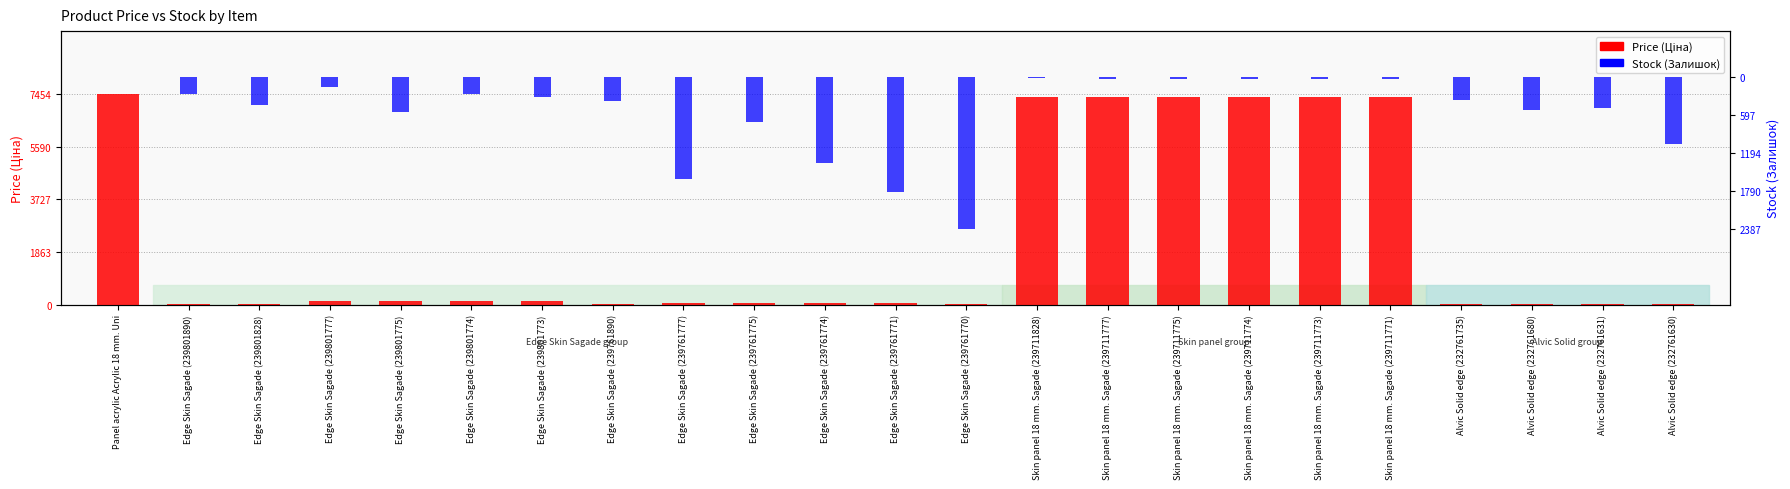

What is the spread (max minus min) of values at Edge Skin Sagade (239761890)?

0.2